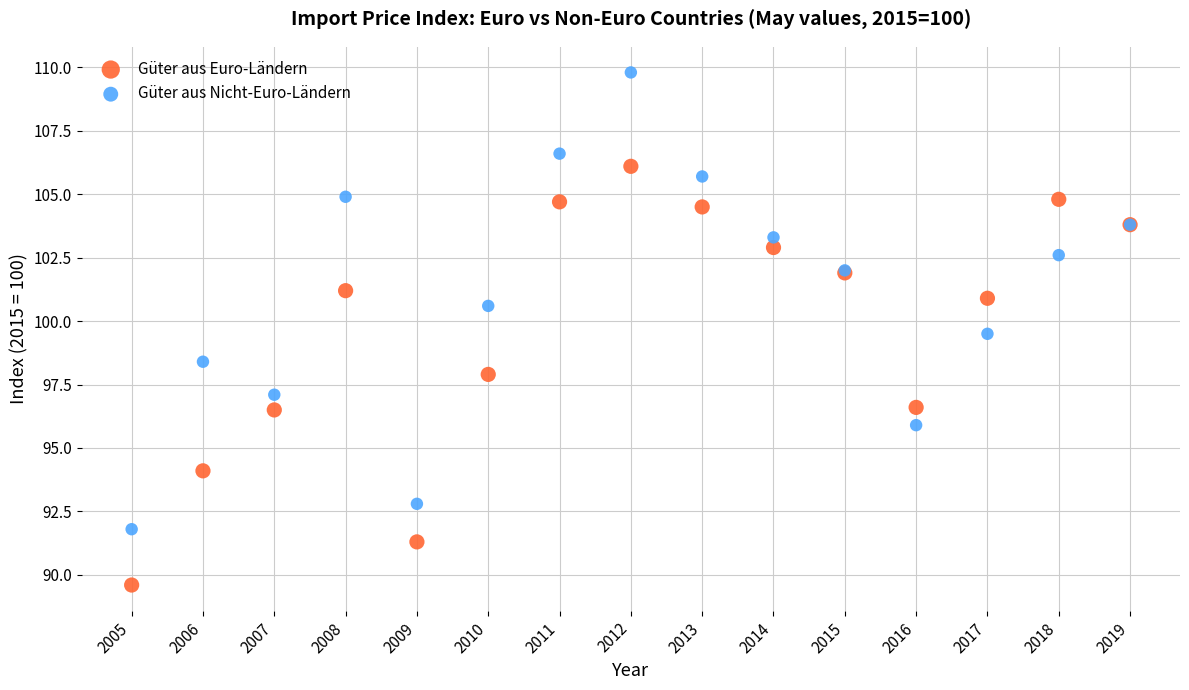

Which series contains the highest Y value?

Güter aus Nicht-Euro-Ländern